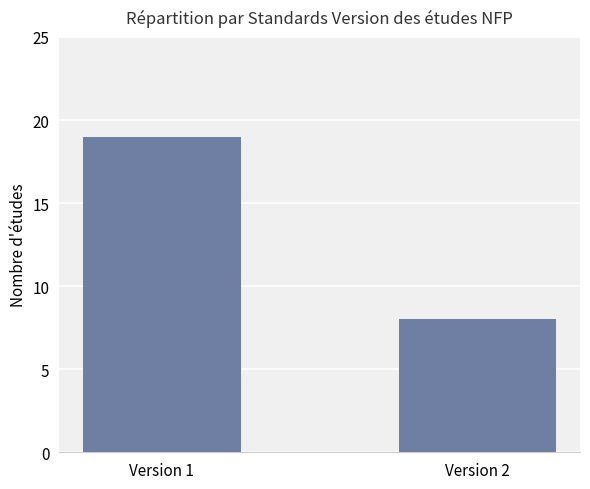

What is the minimum value shown in the chart?

8